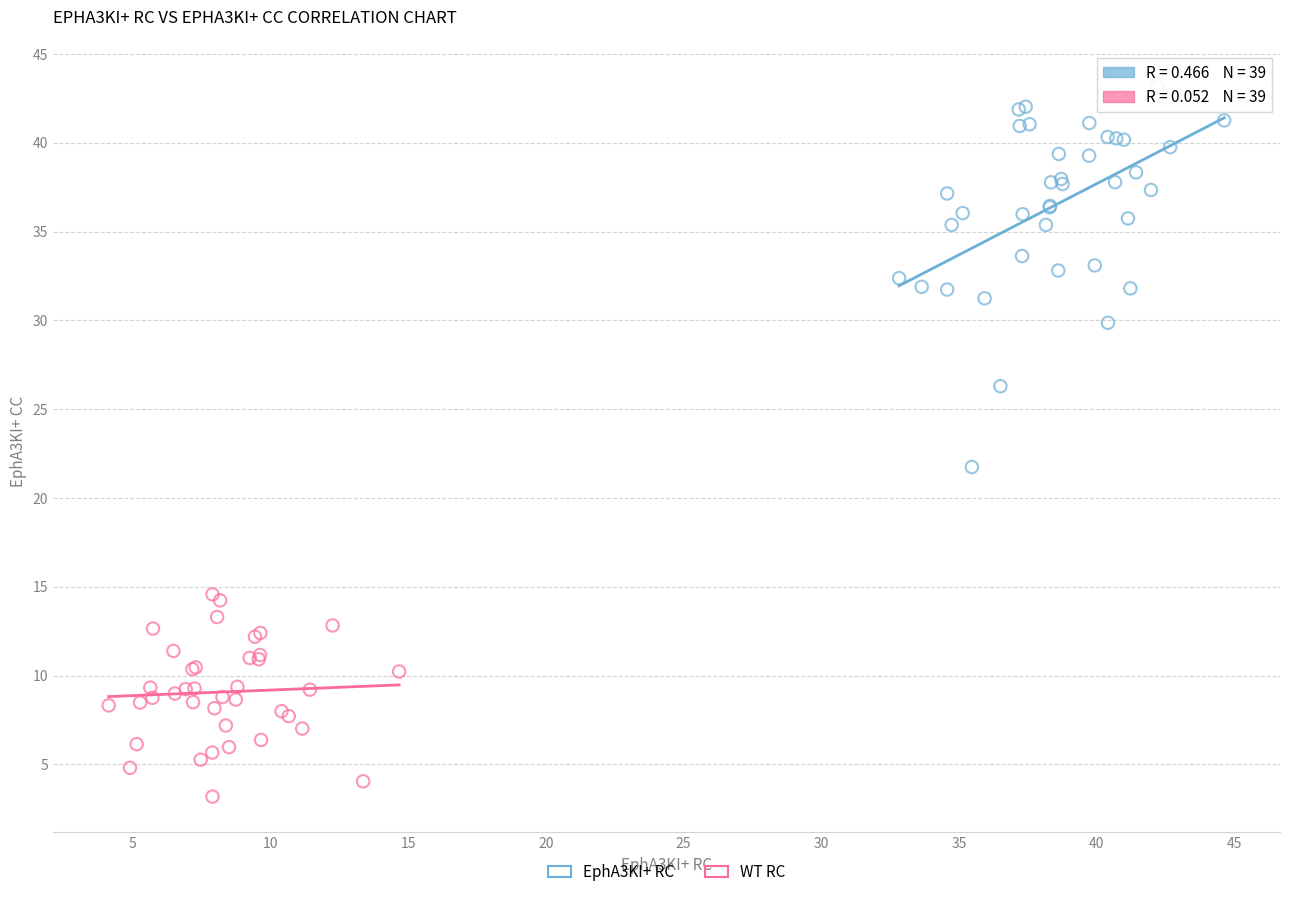

Which series reaches the maximum Y coordinate?

EphA3KI+ RC